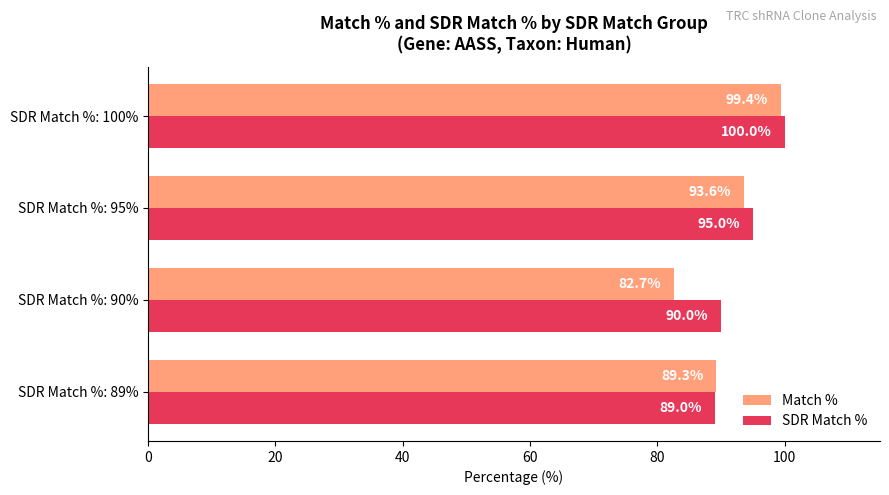

The value of SDR Match % at SDR Match %: 89% is 89.0. True or false?

True